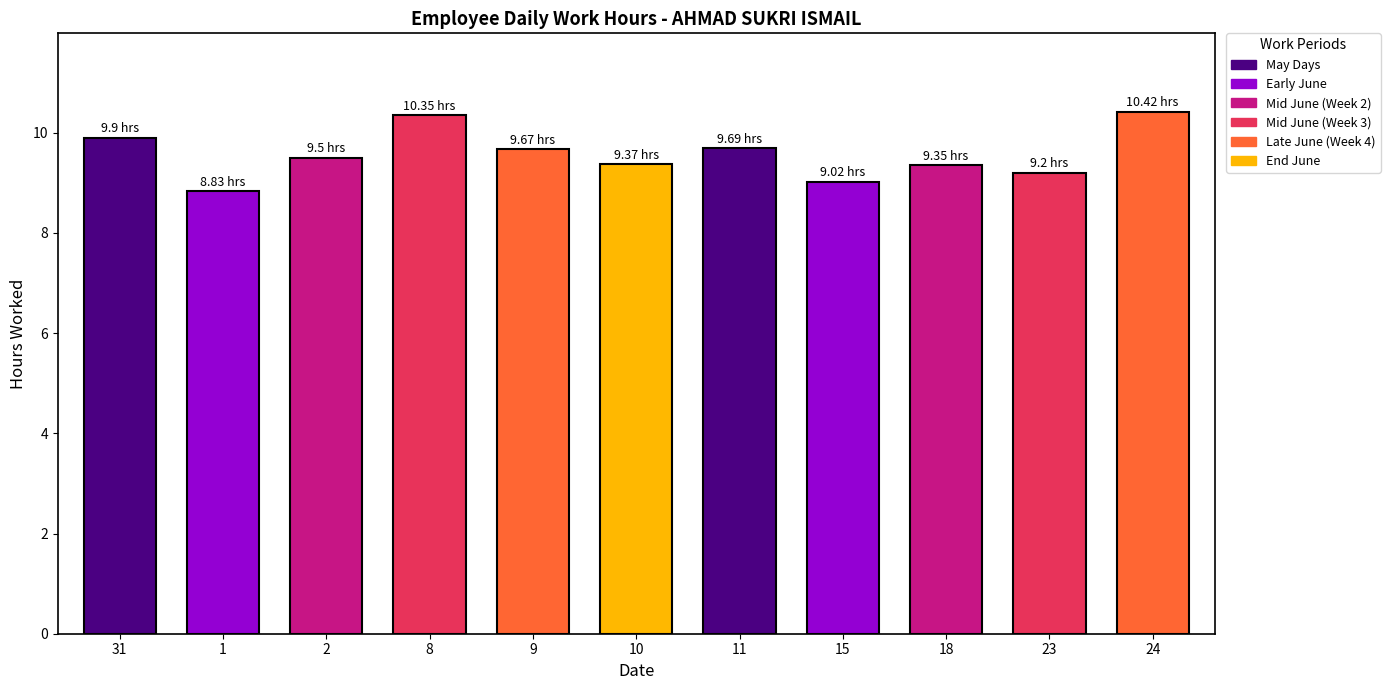

What is the label of the 10th bar from the left?

23